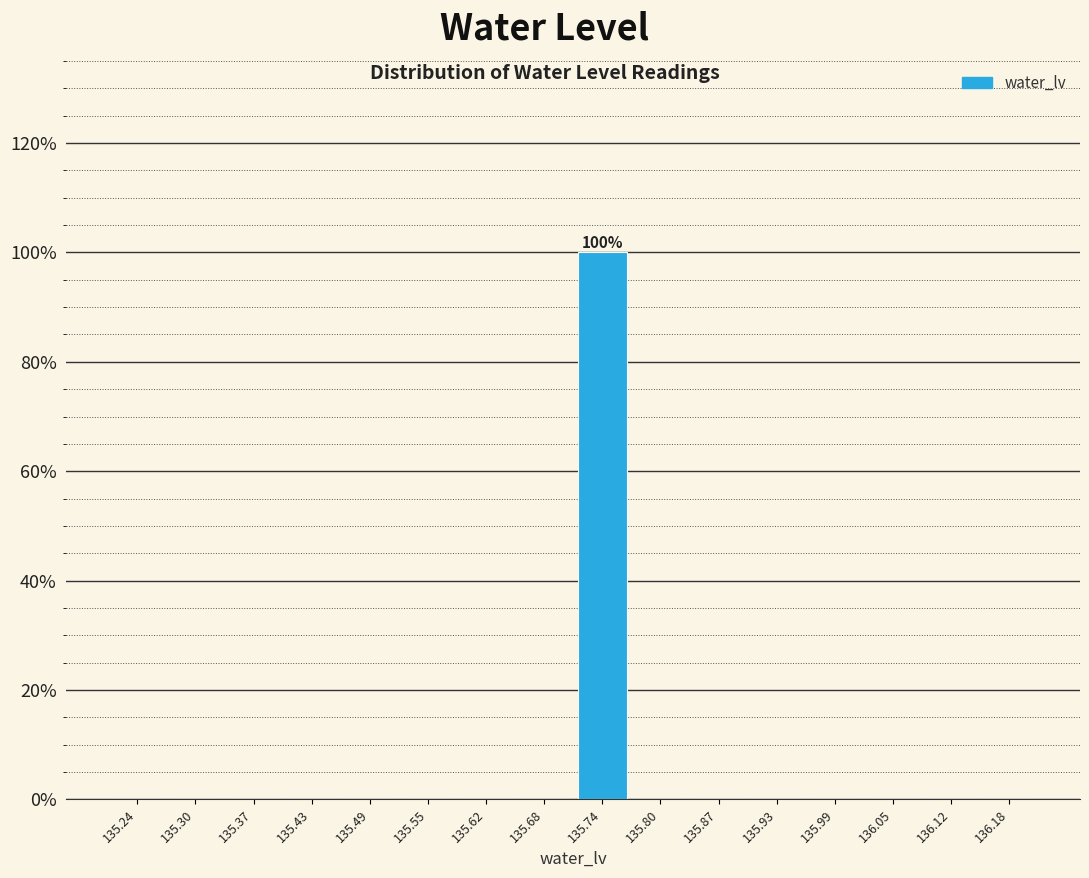

Over which range of the x-axis is the bar tallest?

135.71 to 135.77